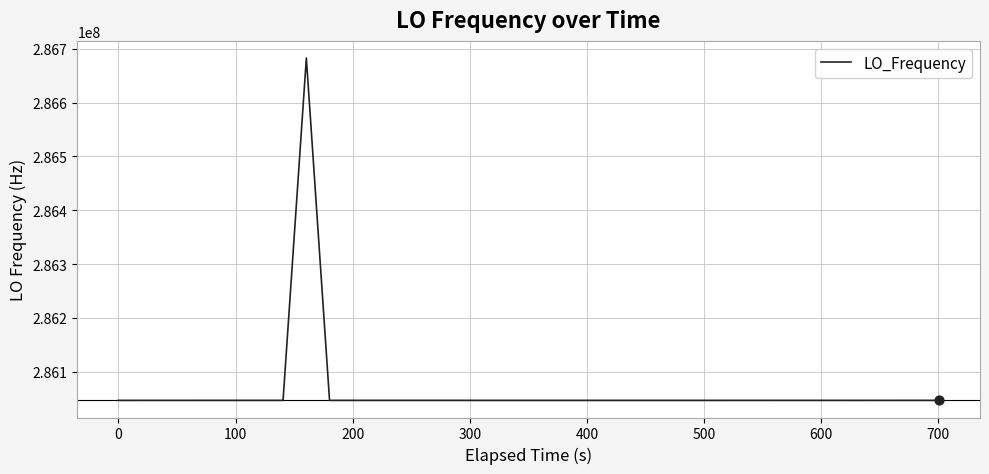

What is the smallest value displayed?

286046987.0